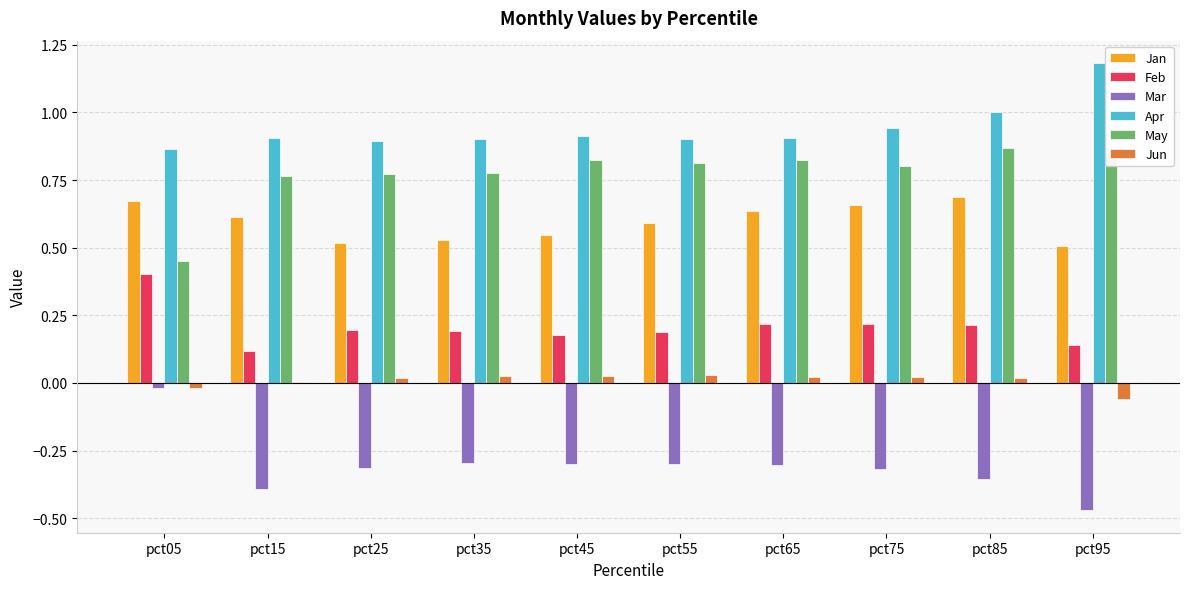

What is the total value across all series at pct15?

2.0